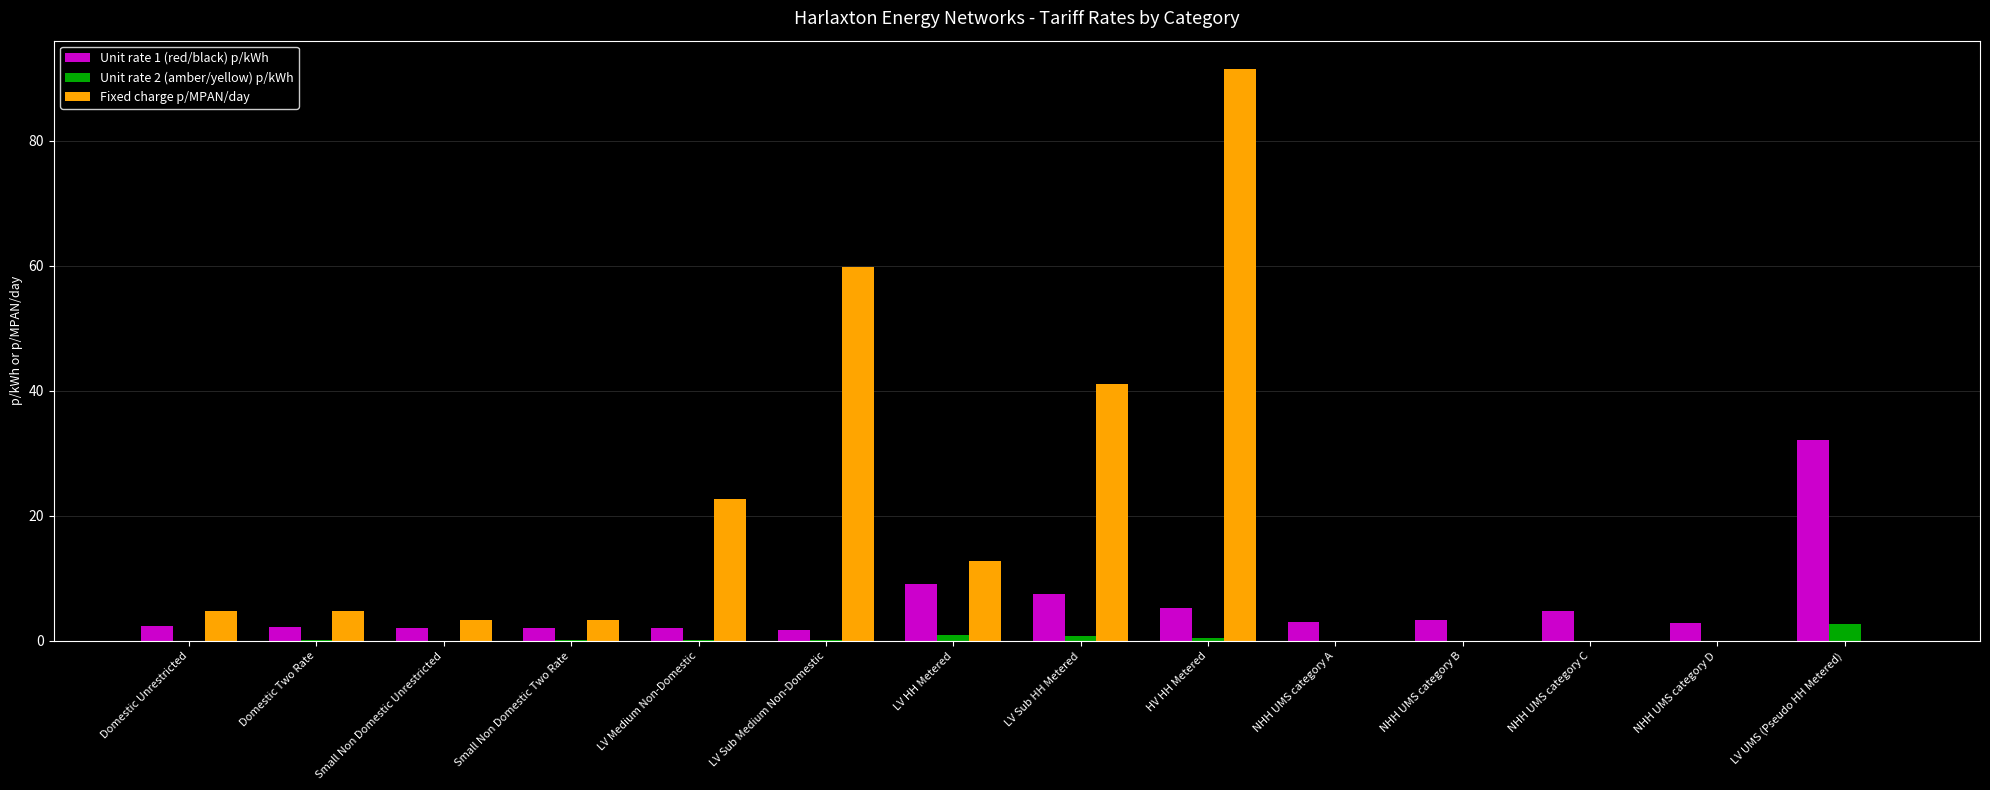

How many categories are shown in the chart?

14